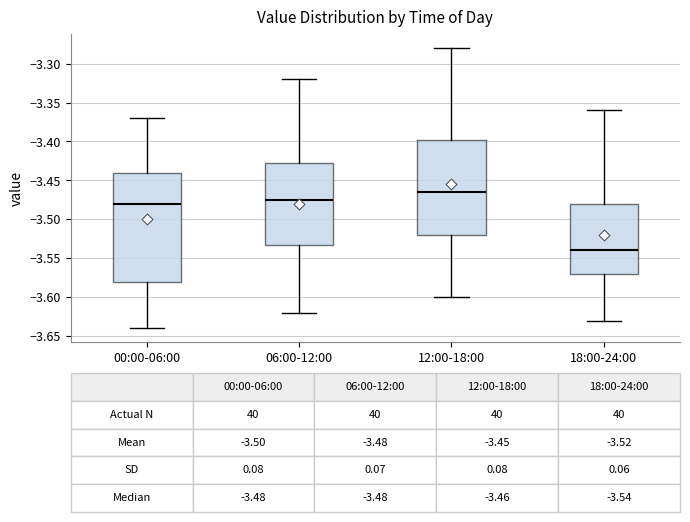

Comparing the boxes themselves (not the whiskers), which one is the tallest?

00:00-06:00